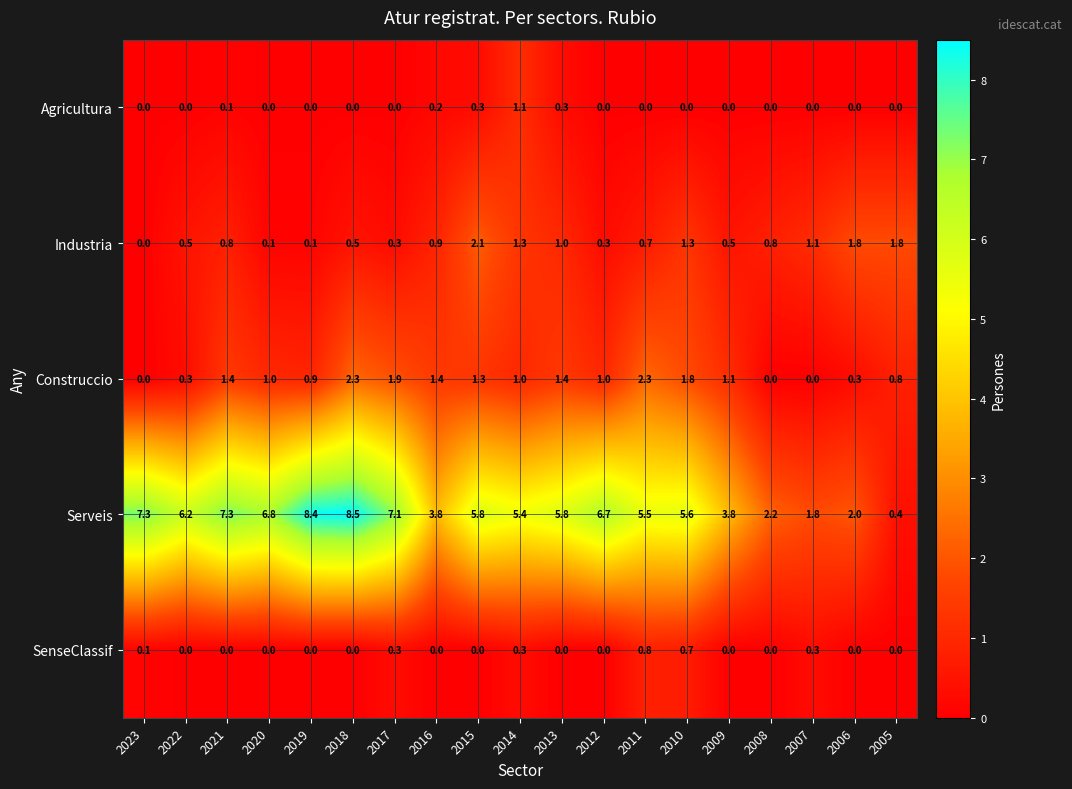

How many categories are shown in the chart?

19